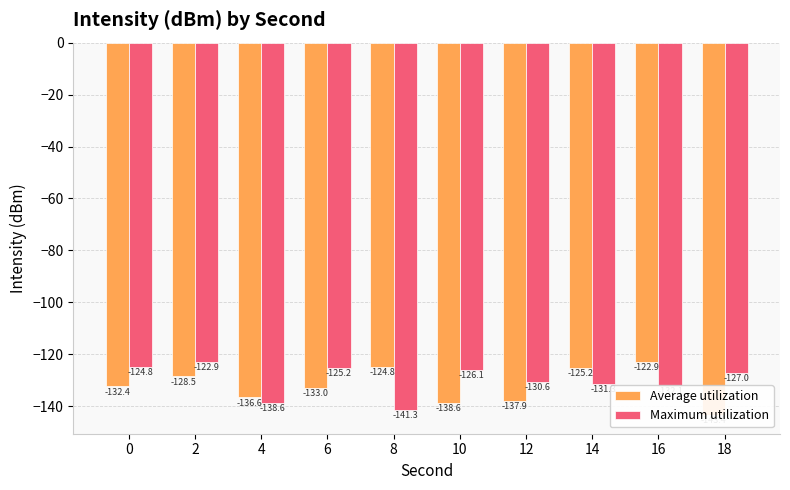

Is it true that Average utilization equals -128.5 at 2?

True